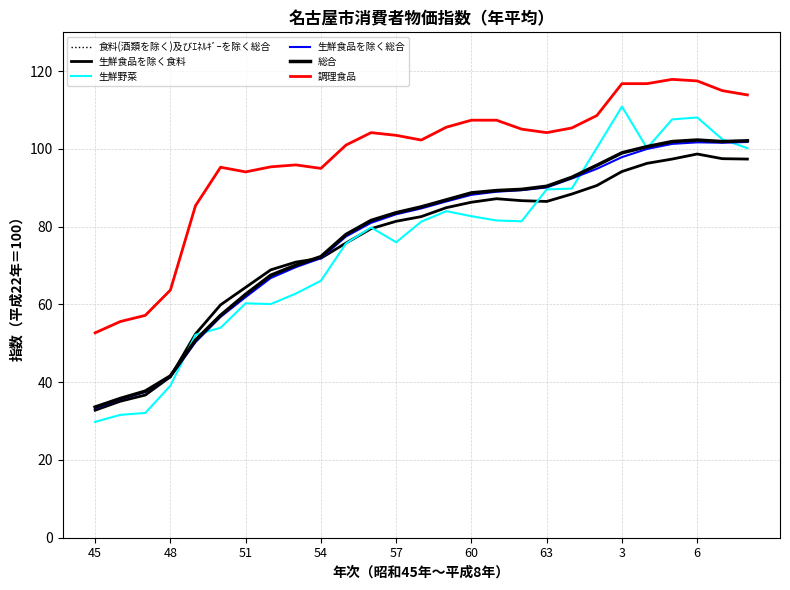

What are all the series names shown in the legend?

食料(酒類を除く)及びｴﾈﾙｷﾞｰを除く総合, 生鮮食品を除く食料, 生鮮野菜, 生鮮食品を除く総合, 総合, 調理食品